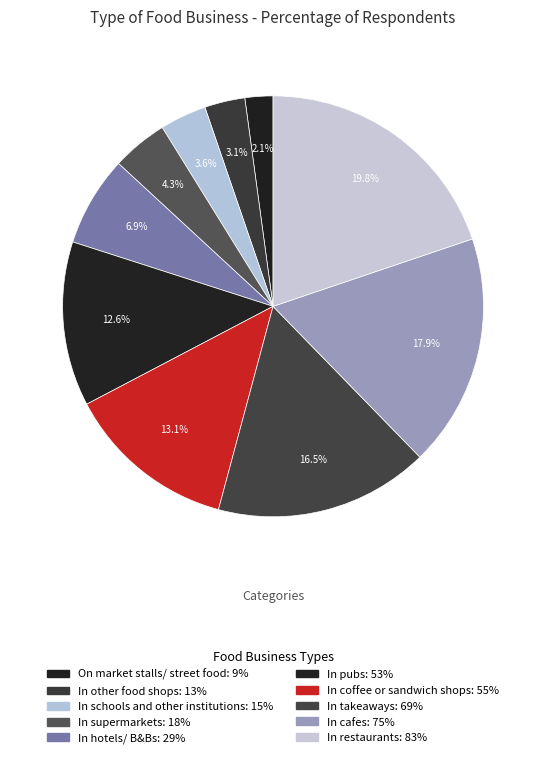

How many segments does this pie chart have?

10